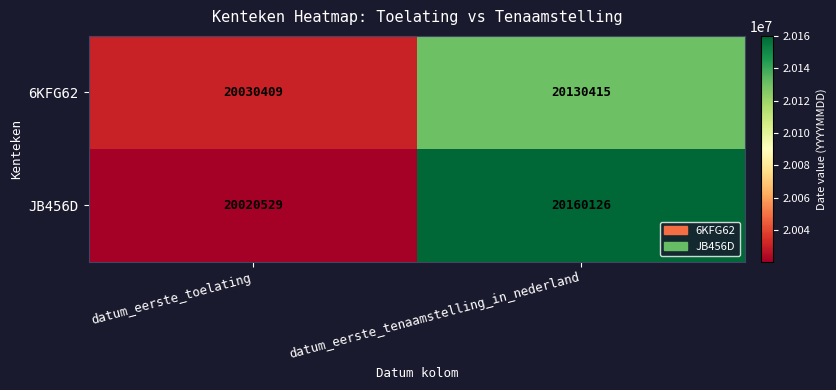

Rank the series at datum_eerste_toelating from highest to lowest value.

6KFG62, JB456D